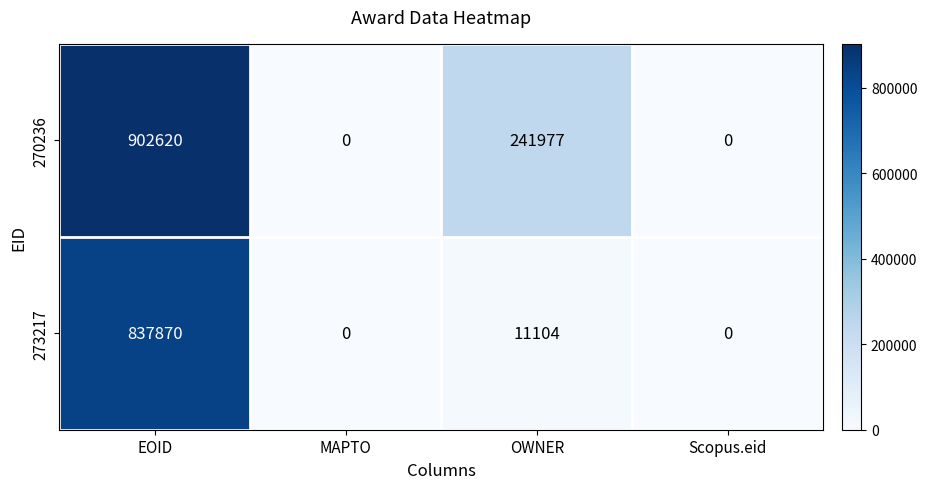

How many 270236 values are between 0 and 902620?

4